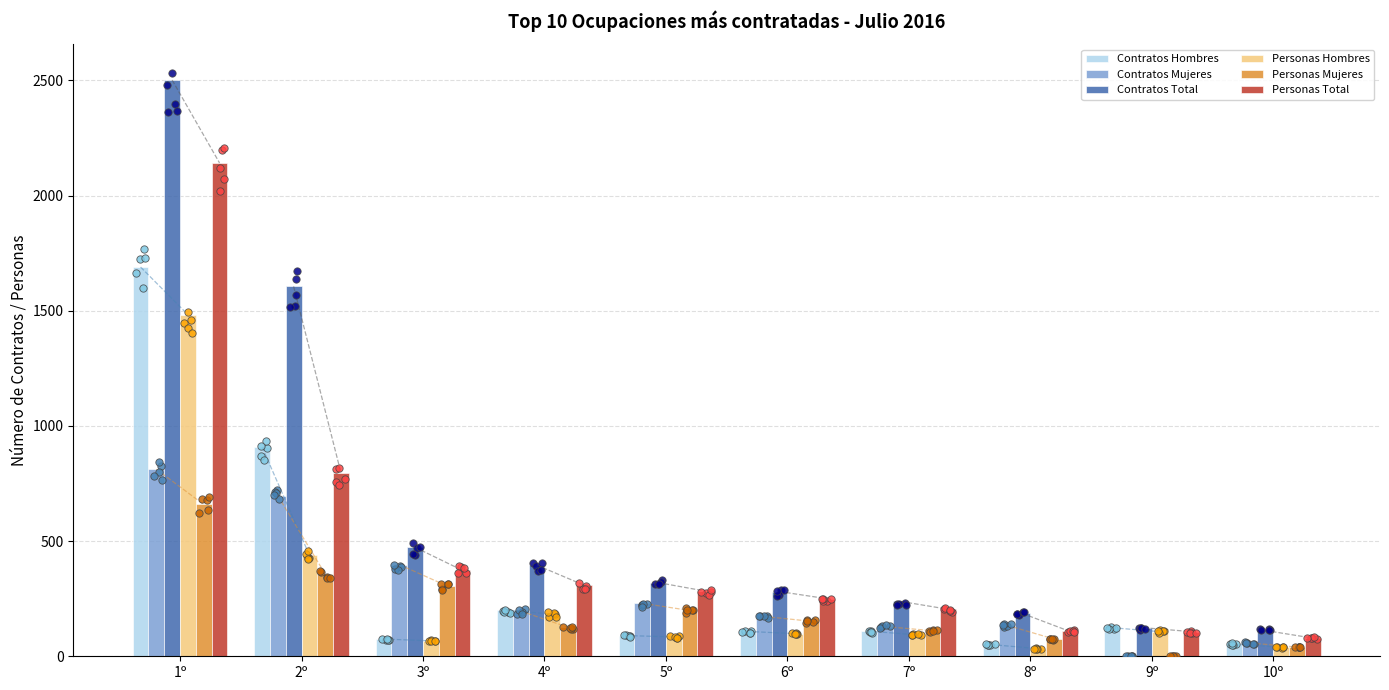

At how many categories does at least one series exceed 1219?

2